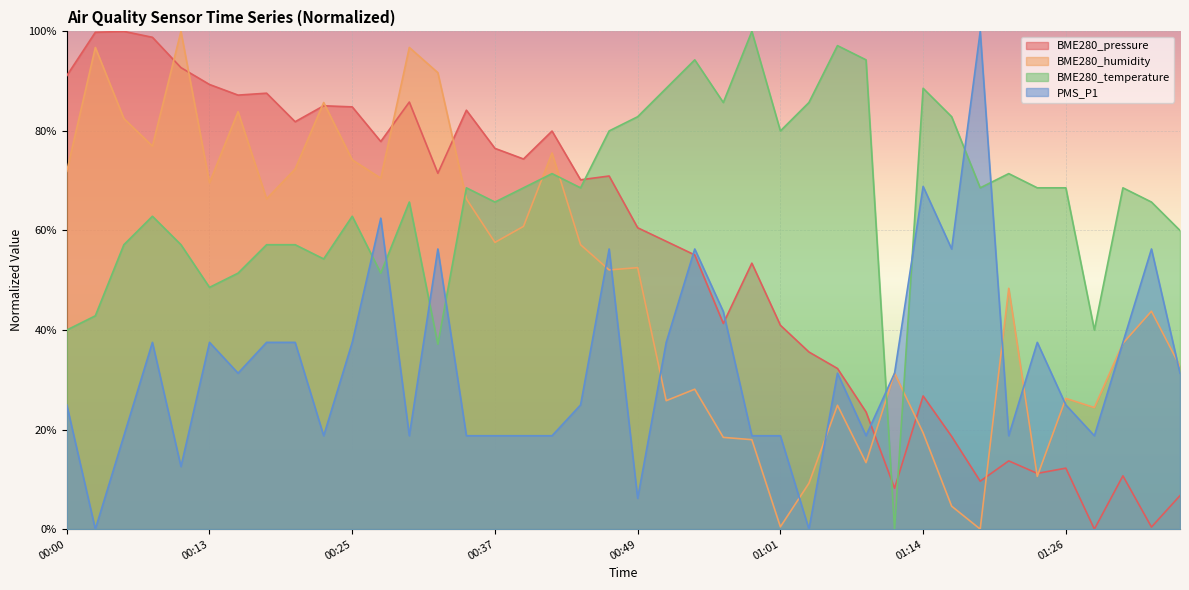

The BME280_pressure series shows 60.5 at 00:49. True or false?

True